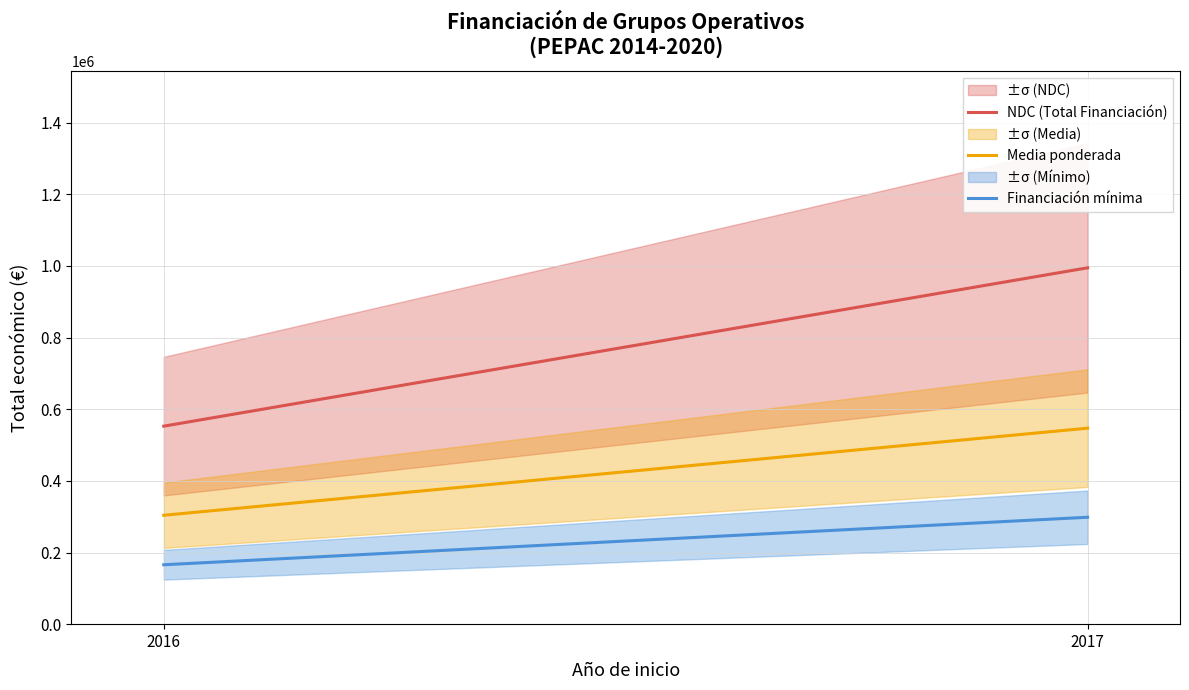

Does the chart display data point markers on the line(s)?

No